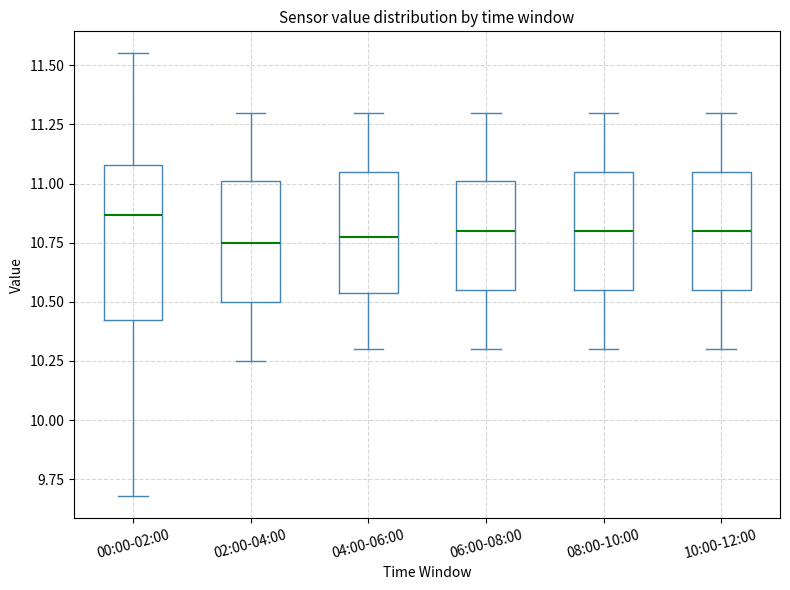

Reading left to right, read every box against the y-axis: the position of its median line, the range the box covers, and the ends of its whiskers. The values are not printed on the chart, so give them approximately, as read against the axis.

00:00-02:00: median 10.85, box 10.40 to 11.10, whiskers 9.70 to 11.55
02:00-04:00: median 10.75, box 10.50 to 11.00, whiskers 10.25 to 11.30
04:00-06:00: median 10.80, box 10.55 to 11.05, whiskers 10.30 to 11.30
06:00-08:00: median 10.80, box 10.55 to 11.00, whiskers 10.30 to 11.30
08:00-10:00: median 10.80, box 10.55 to 11.05, whiskers 10.30 to 11.30
10:00-12:00: median 10.80, box 10.55 to 11.05, whiskers 10.30 to 11.30